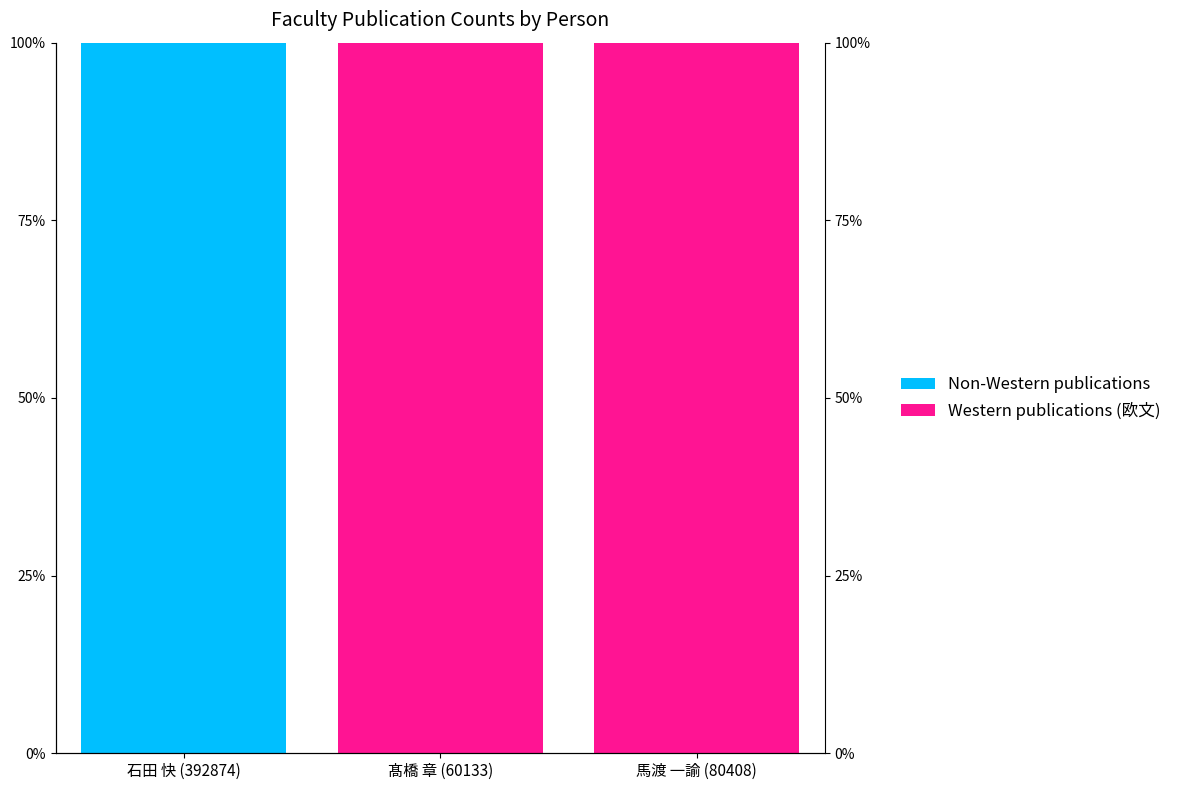

Which series has the largest total across all categories?

Western publications (欧文)